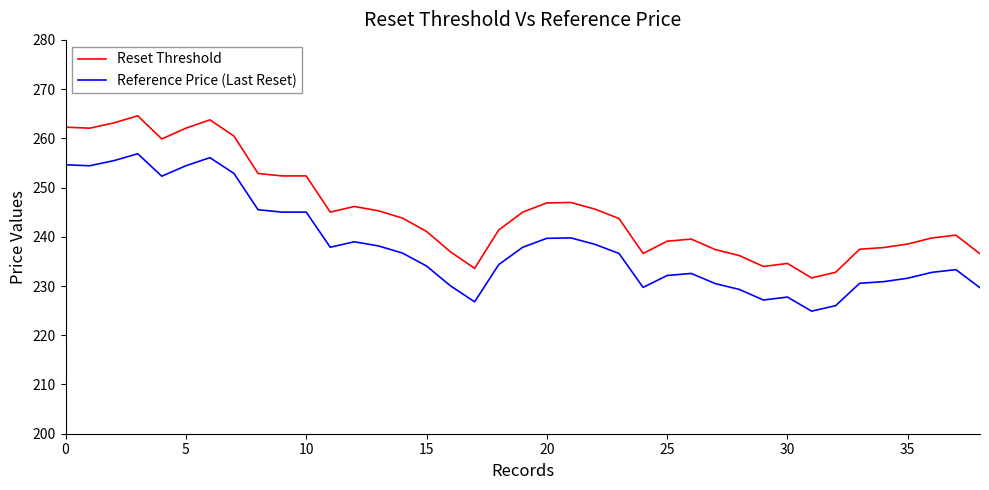

Rank the series by their average value, from lowest to highest.

Reference Price (Last Reset), Reset Threshold